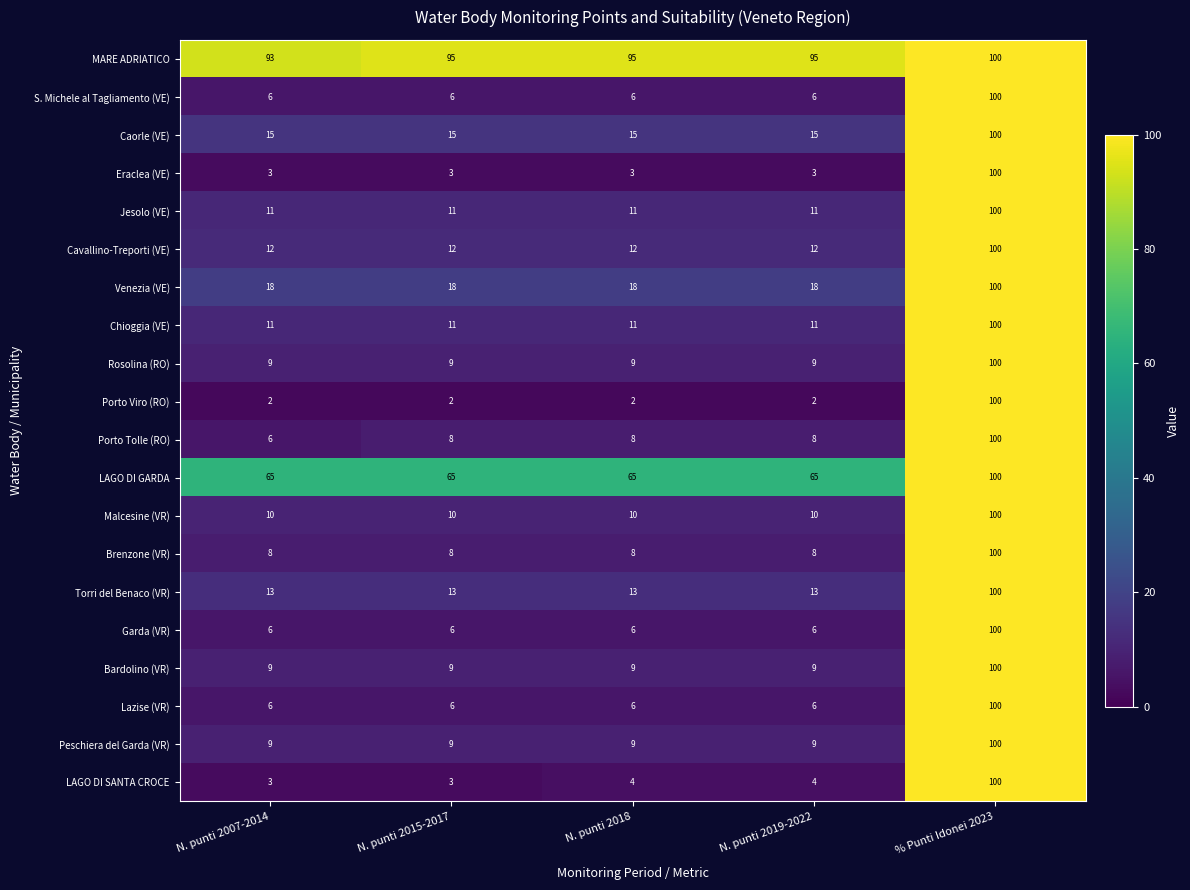

The value of Eraclea (VE) at N. punti 2007-2014 is 3. True or false?

True